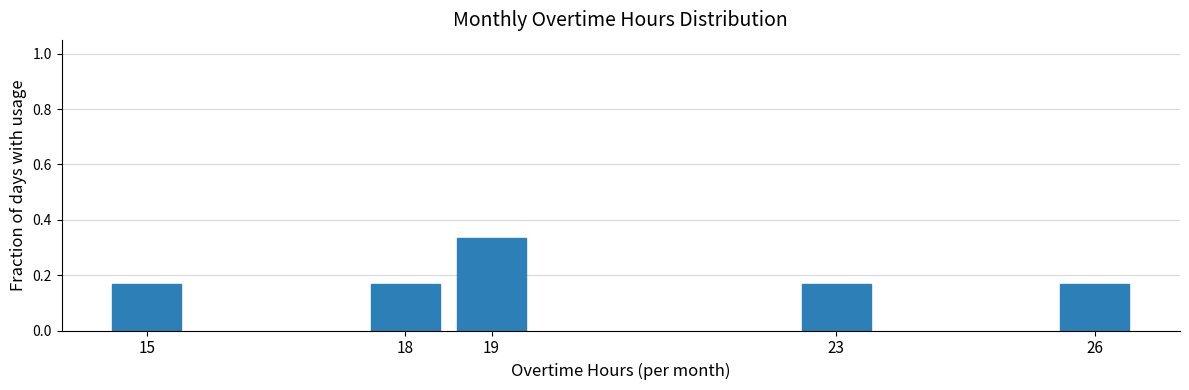

Is it true that the value at 26 is 0.1?

False